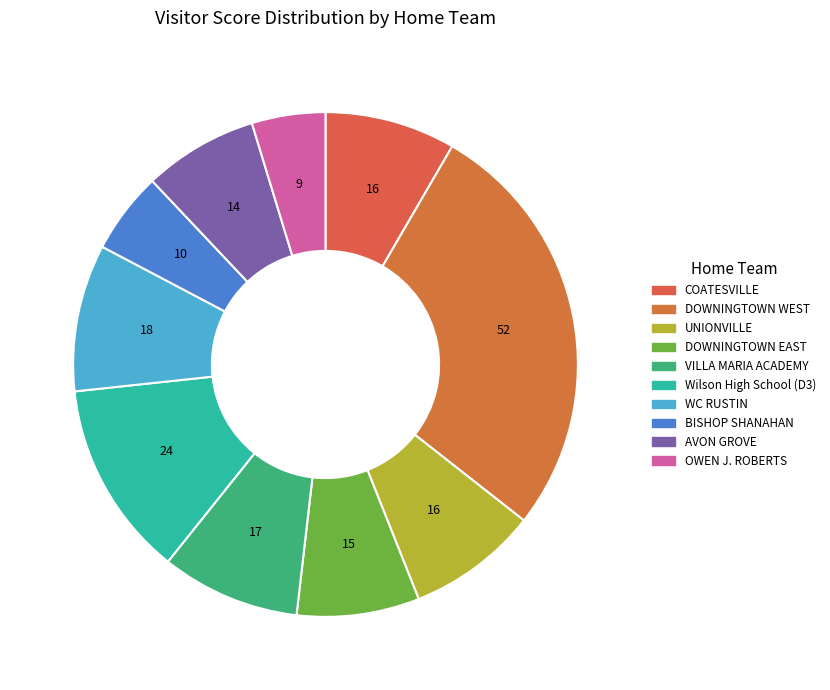

How many segments does this pie chart have?

10